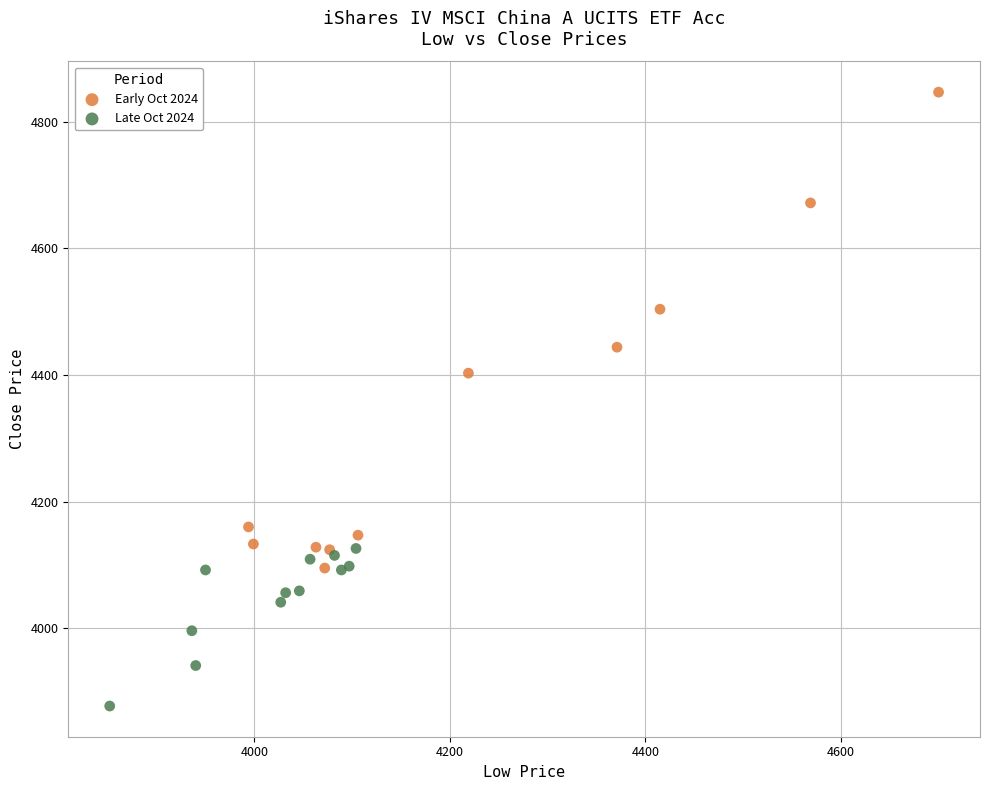

Which series has the widest spread of Y values?

Early Oct 2024